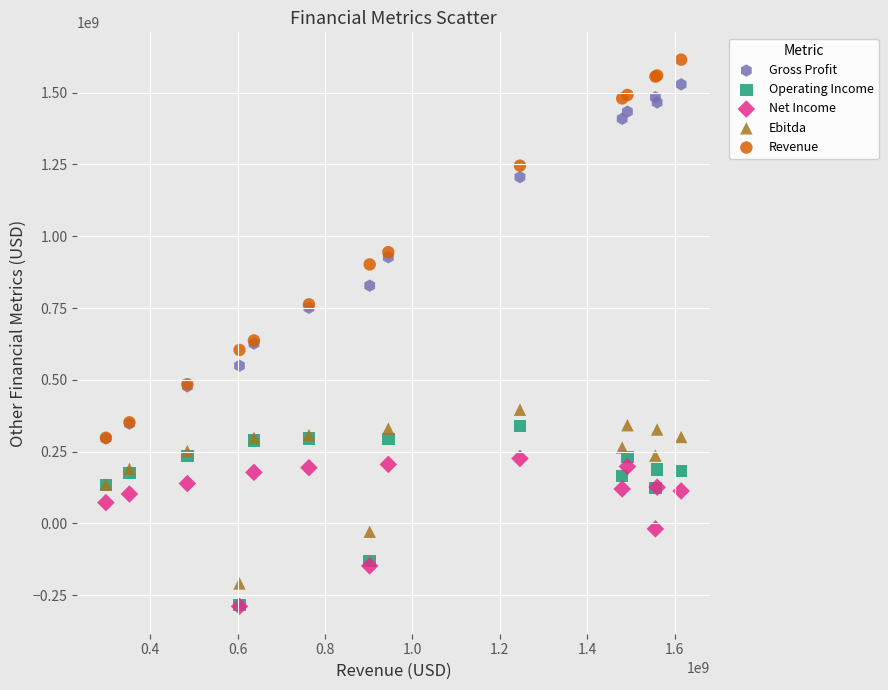

Which series has the largest Y range (max minus min)?

Revenue